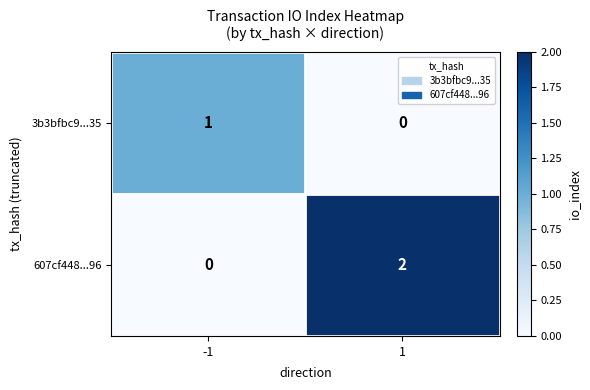

The value of 607cf448...96 at 1 is 1. True or false?

False